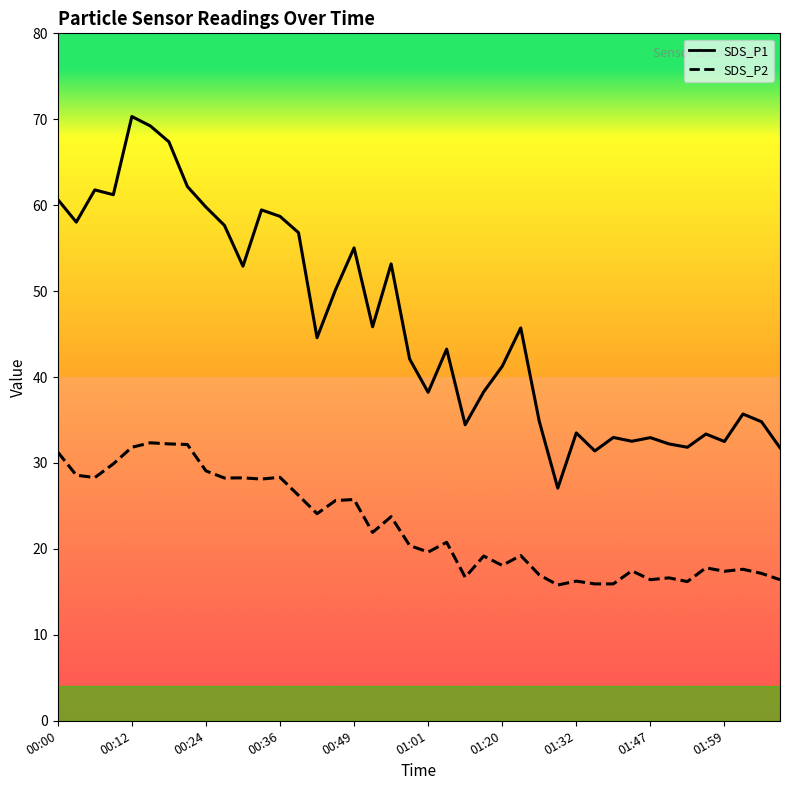

Which series changed the most between 00:00 and 29?

SDS_P1 line